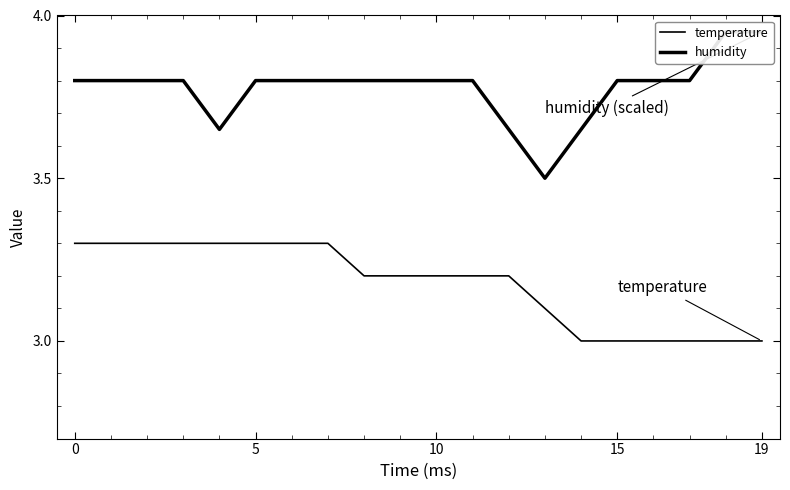

Rank the series at 16 from lowest to highest value.

temperature, humidity